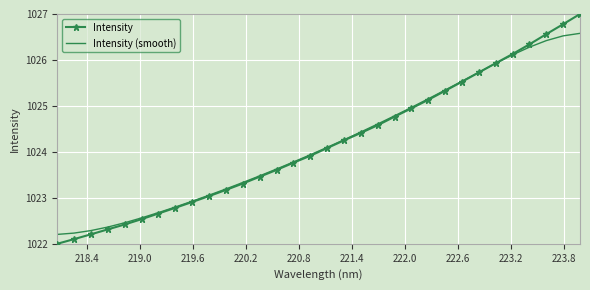

Which series has the largest range (max minus min)?

Intensity